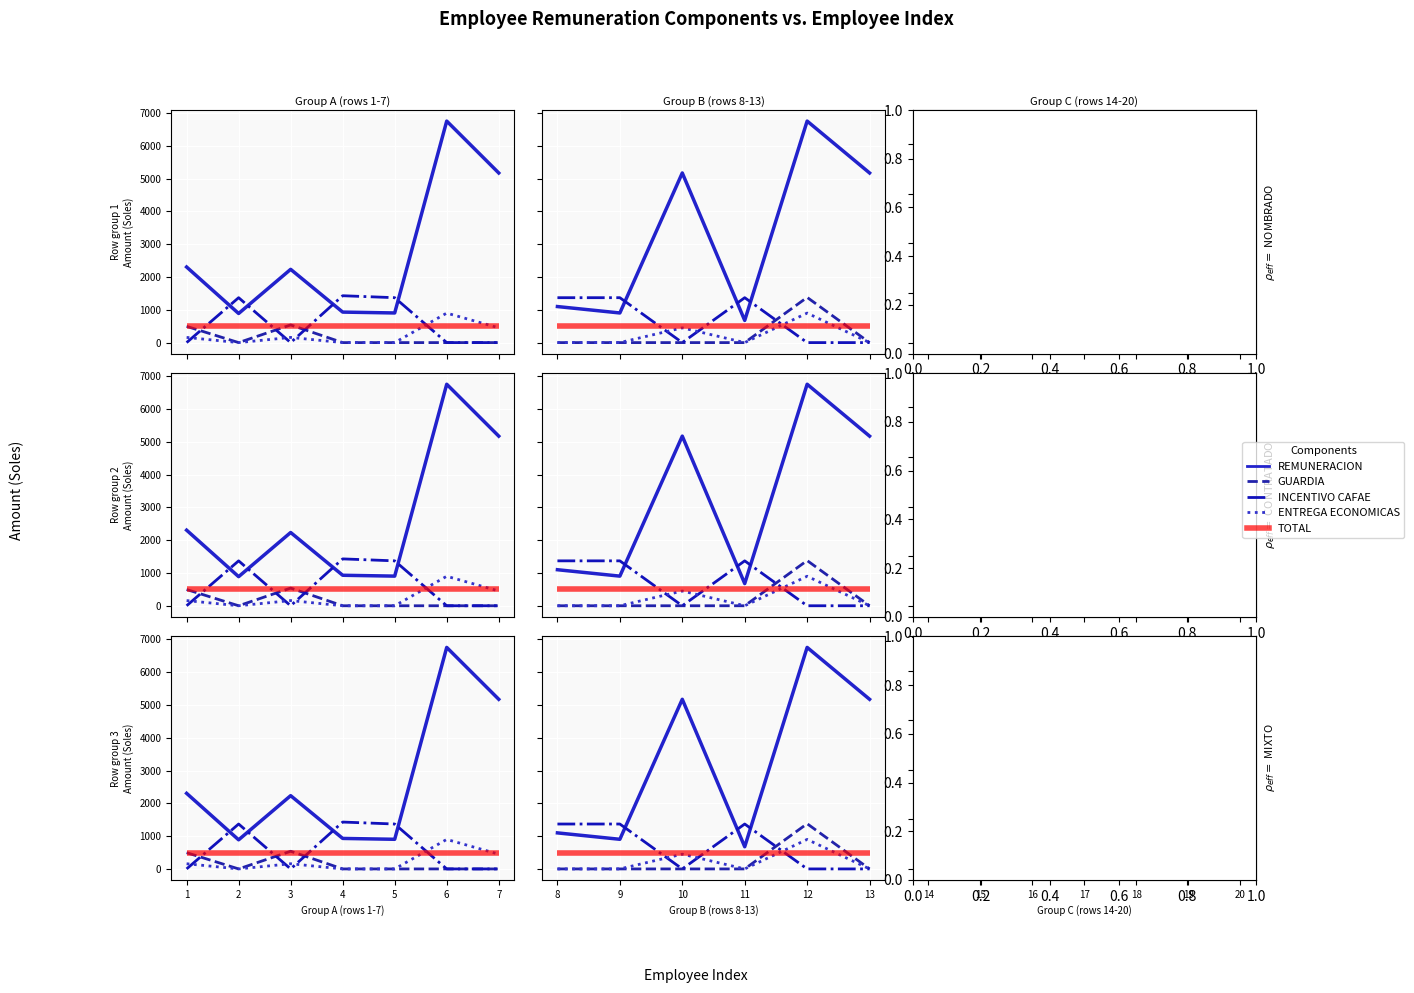

What is the difference between the maximum and second lowest values in the REMUNERACION series?

2231.0